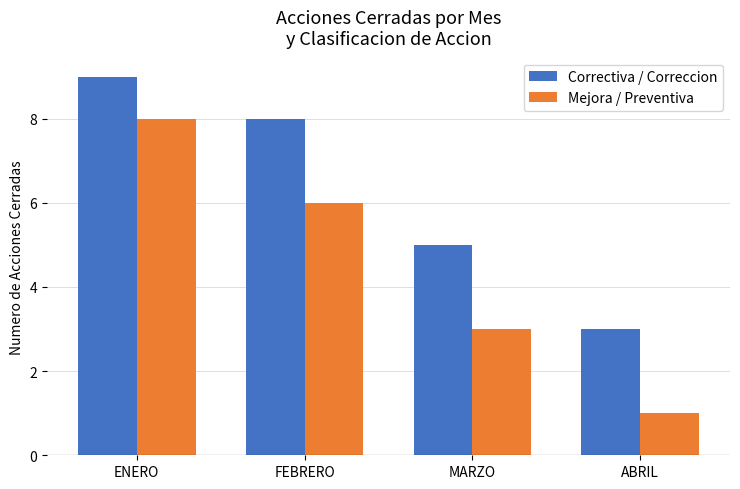

Reading left to right, list all the values displayed in this chart.

Correctiva / Correccion: 9	8	5	3
Mejora / Preventiva: 8	6	3	1